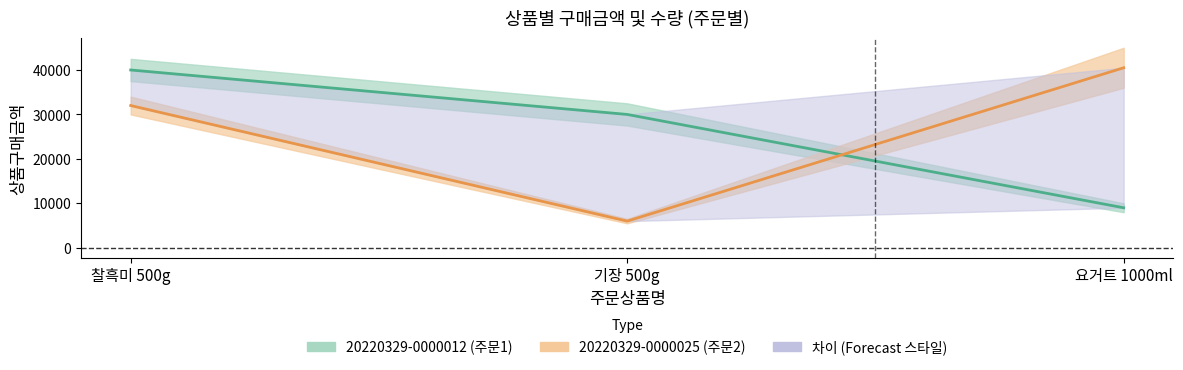

How many 상품구매금액_order2 values are between 6000 and 40500?

3